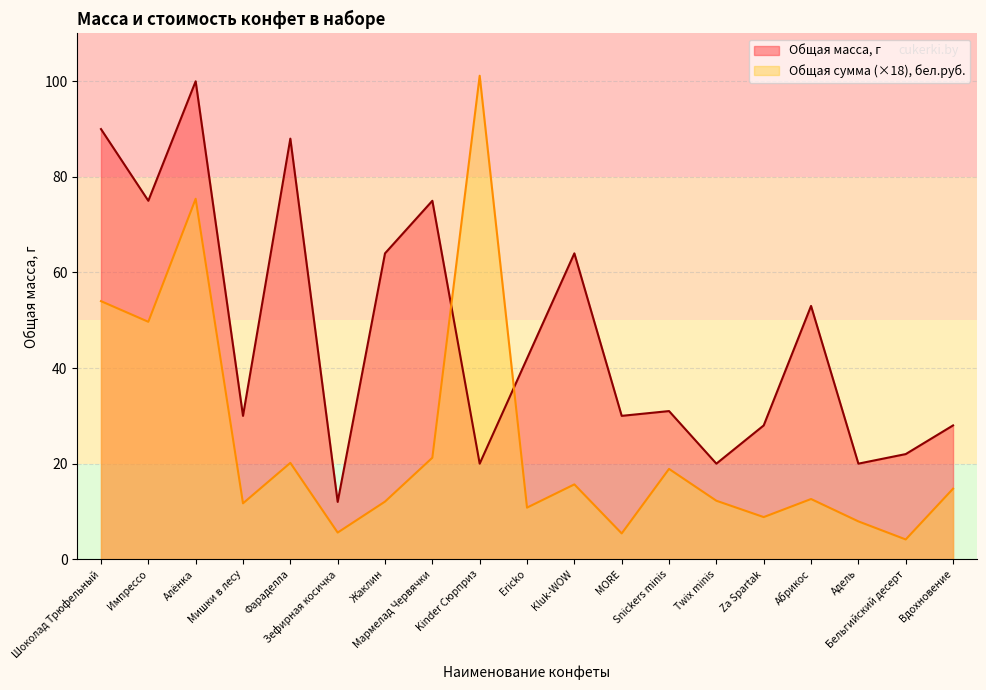

True or false: Общая масса, г has more than 2 points higher than both neighbors.

True